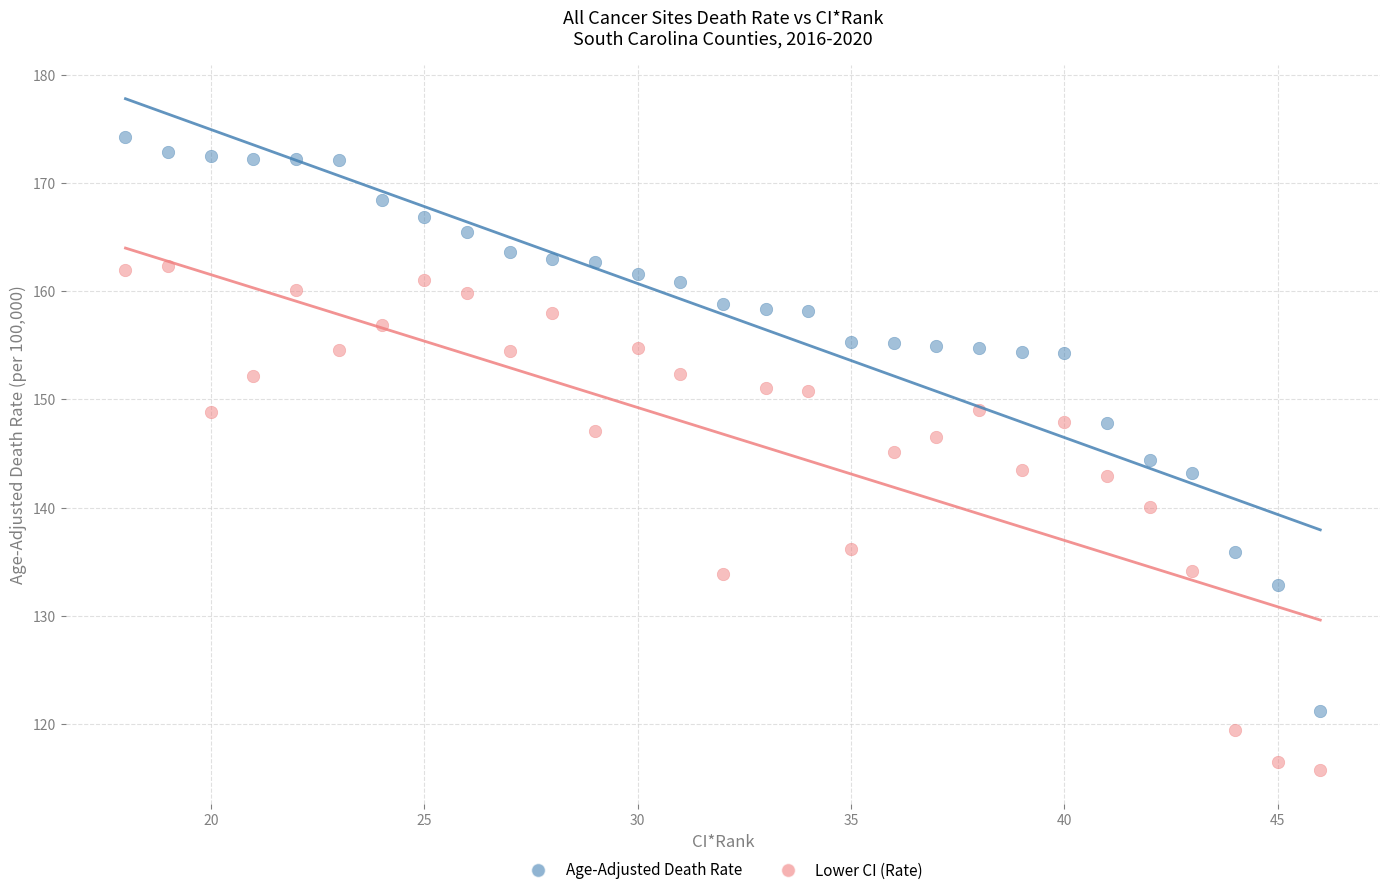

Which series contains the lowest Y value?

Lower CI (Rate)